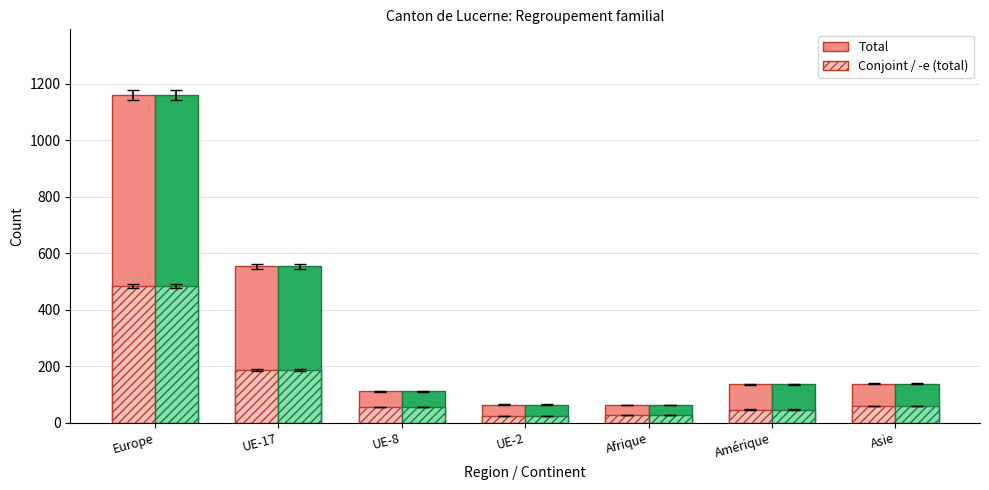

What is the sum of the Conjoint / -e (total) values at Europe and UE-8?

540